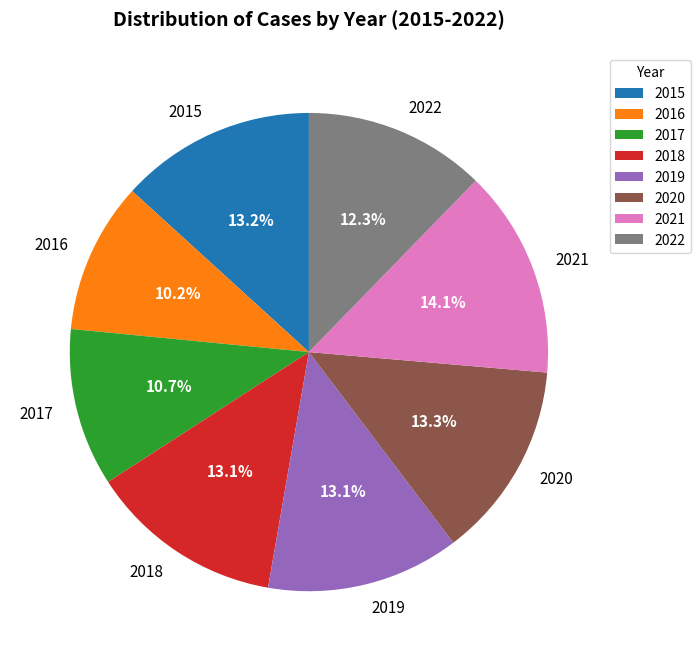

What percentage do 2018 and 2016 together represent?

23.3%